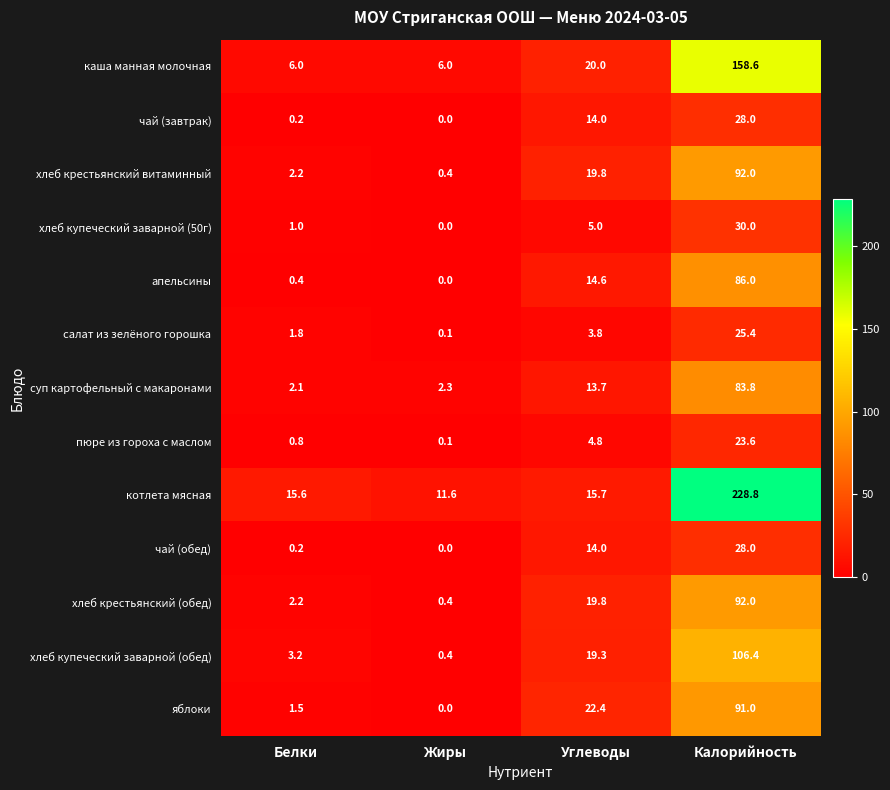

What is the spread (max minus min) of values at Калорийность?

205.2